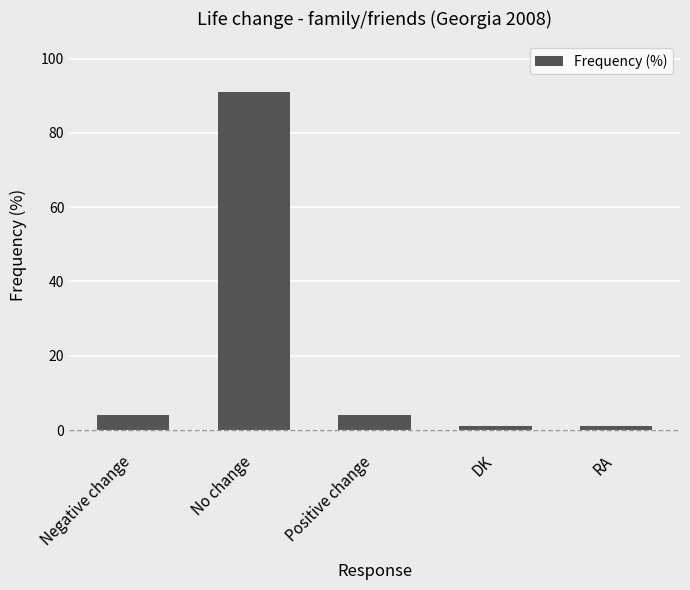

What is the label of the 4th bar from the left?

DK